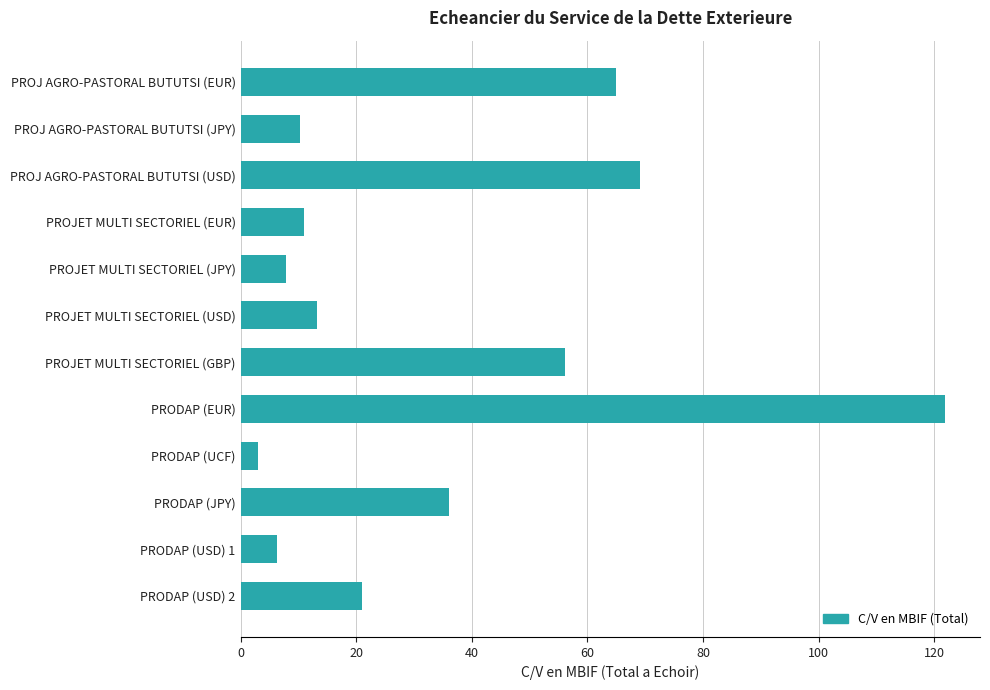

Is it true that the value at PRODAP (USD) 2 is 21.1?

True